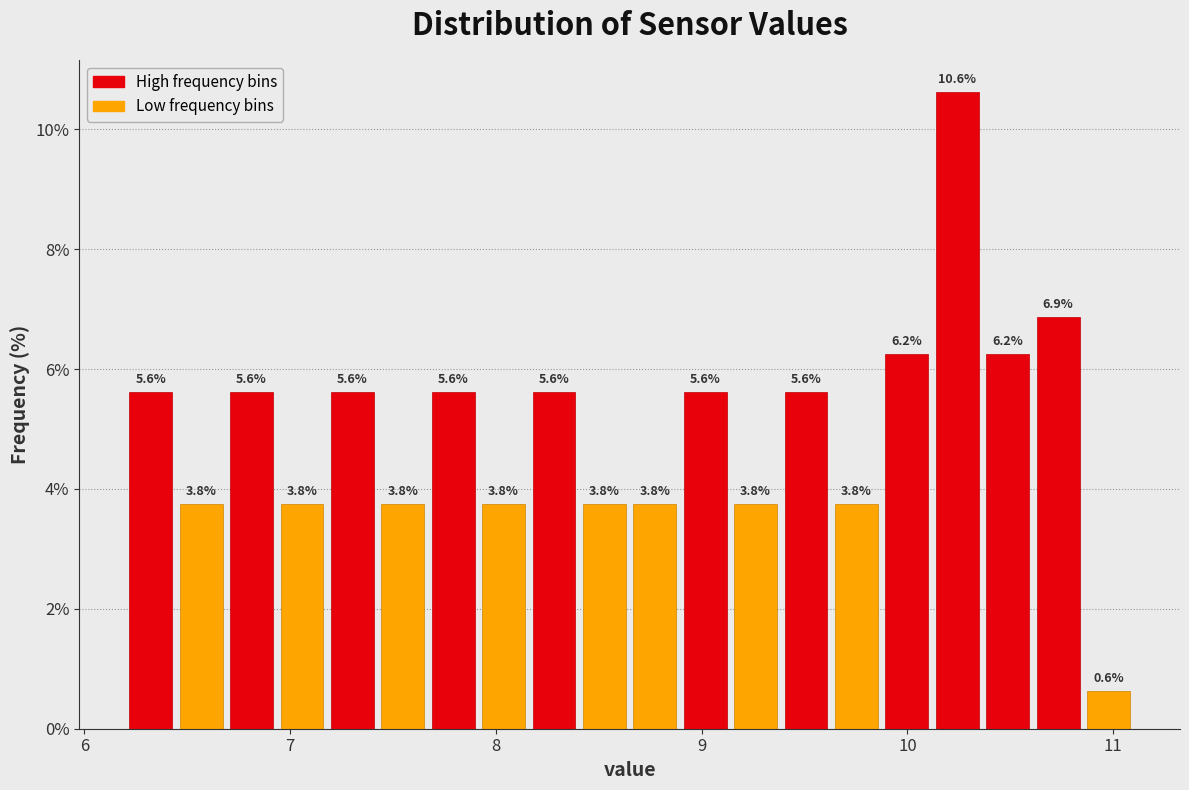

Read against the x-axis, roughly where is the centre of the tallest bar?

10.2